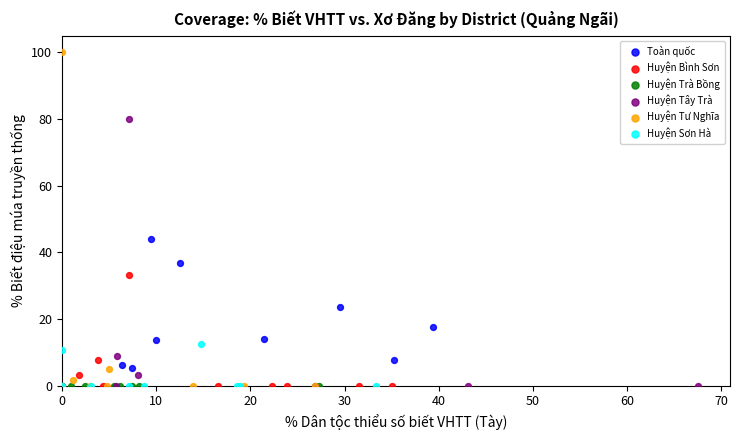

Which series contains the highest Y value?

Huyện Tư Nghĩa